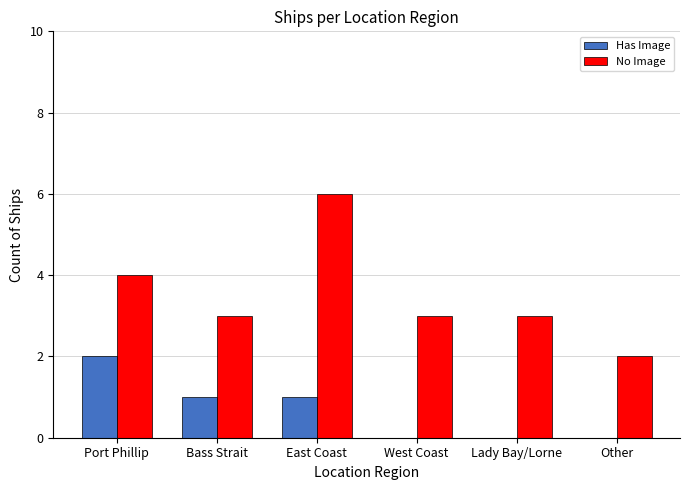

Is the value of No Image at Port Phillip greater than the value of Has Image at Port Phillip?

Yes